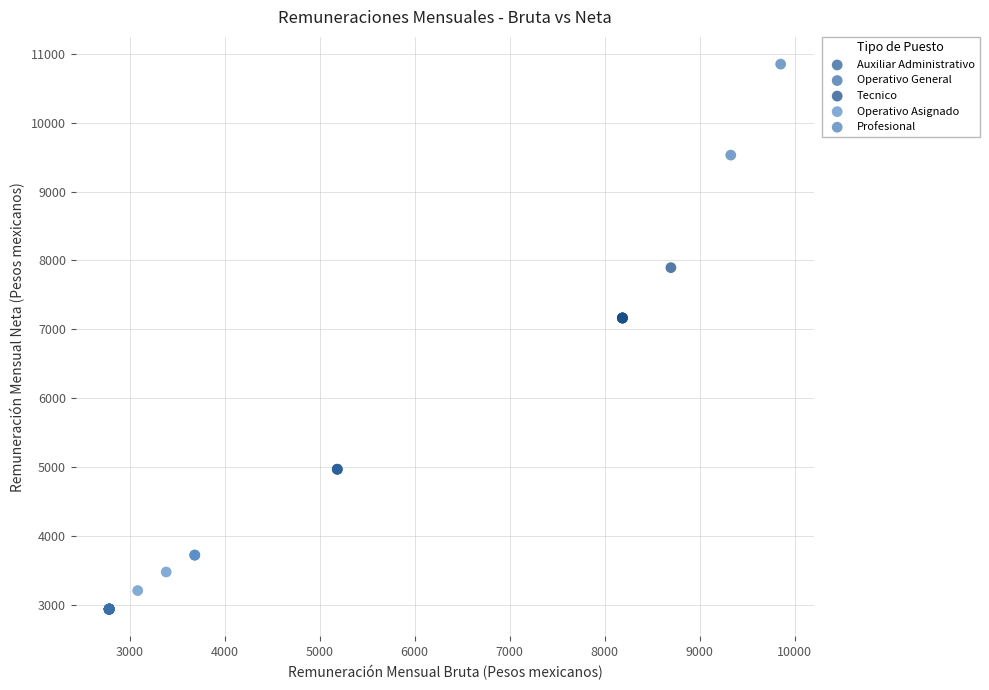

Which series contains the lowest Y value?

Operativo General